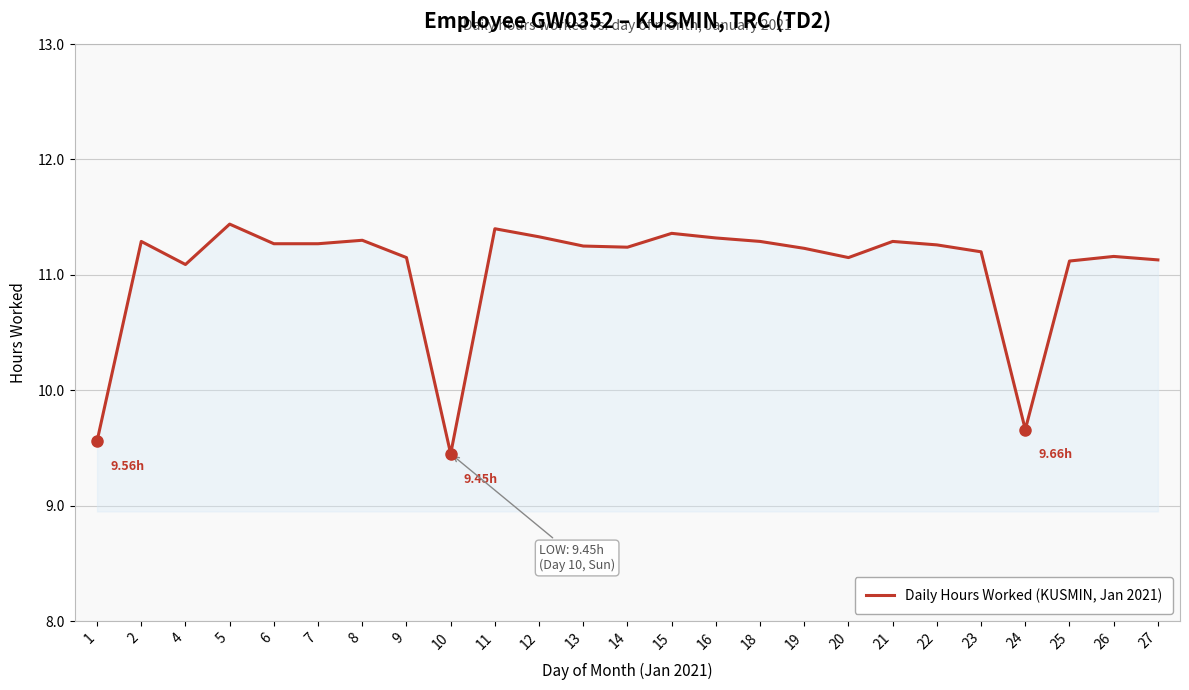

What is the change in value from 12 to 22?

-0.1